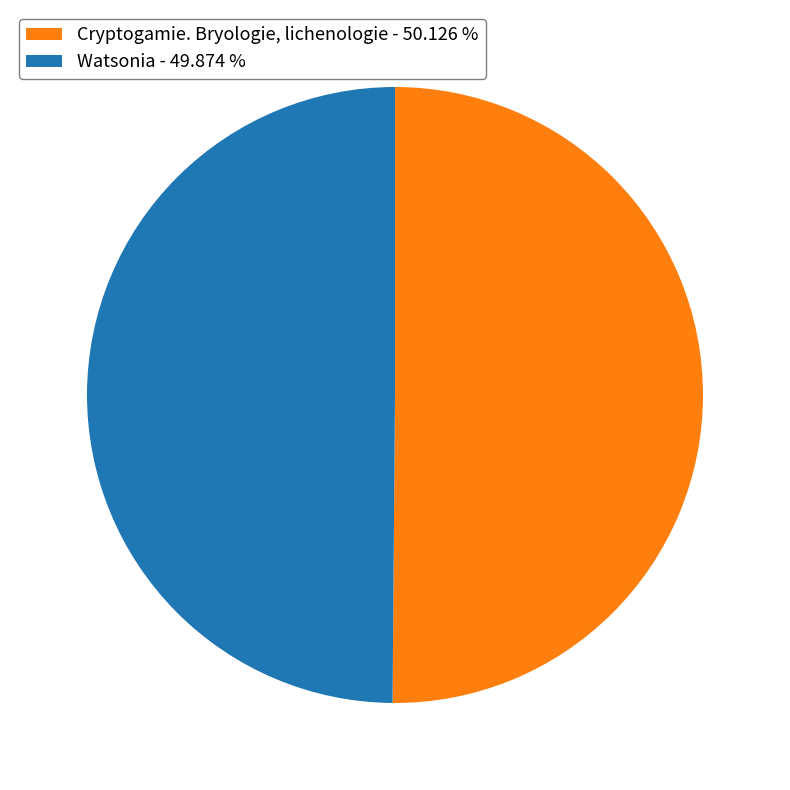

Is the sum of Cryptogamie. Bryologie, lichenologie - 50.126 % and Watsonia - 49.874 % greater than half?

Yes